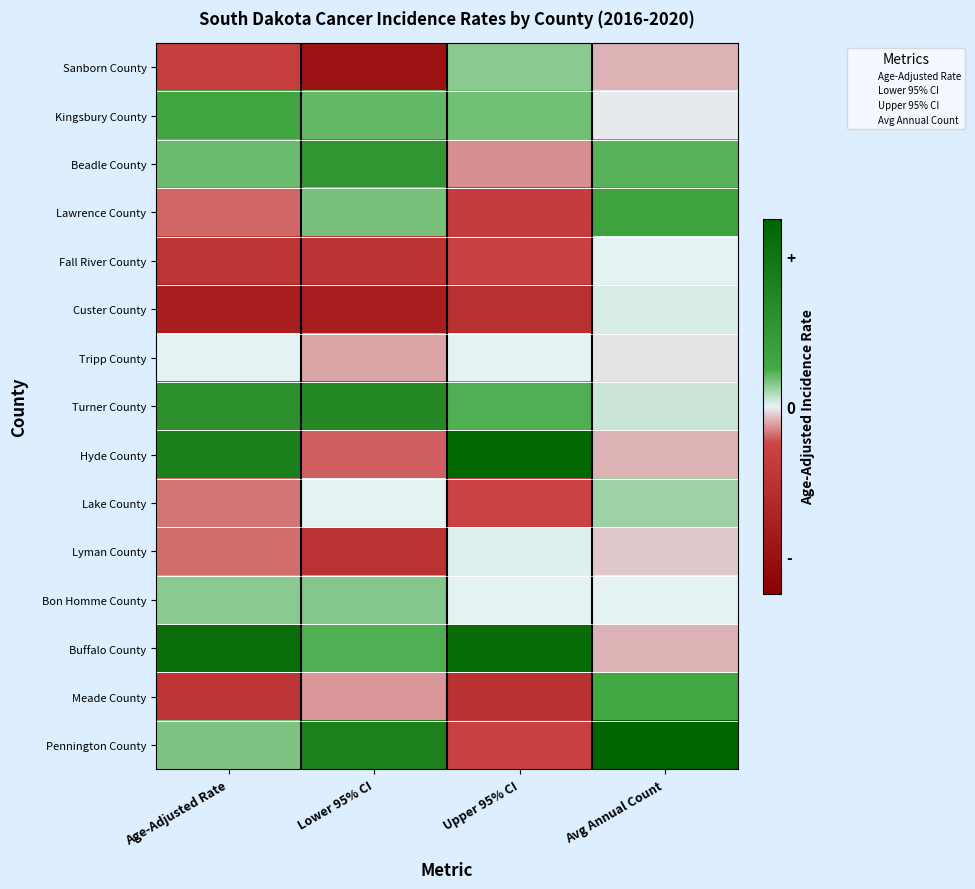

Reading left to right, list all the values displayed in this chart.

Sanborn County: Age-Adjusted Rate=-0.7	Lower 95% CI=-1.9	Upper 95% CI=0.3	Avg Annual Count=-0.2
Kingsbury County: Age-Adjusted Rate=0.6	Lower 95% CI=0.4	Upper 95% CI=0.4	Avg Annual Count=-0.0
Beadle County: Age-Adjusted Rate=0.4	Lower 95% CI=1.1	Upper 95% CI=-0.3	Avg Annual Count=0.4
Lawrence County: Age-Adjusted Rate=-0.4	Lower 95% CI=0.3	Upper 95% CI=-0.8	Avg Annual Count=0.7
Fall River County: Age-Adjusted Rate=-0.9	Lower 95% CI=-1.0	Upper 95% CI=-0.6	Avg Annual Count=0.0
Custer County: Age-Adjusted Rate=-1.6	Lower 95% CI=-1.6	Upper 95% CI=-1.1	Avg Annual Count=0.1
Tripp County: Age-Adjusted Rate=0.0	Lower 95% CI=-0.2	Upper 95% CI=0.0	Avg Annual Count=-0.1
Turner County: Age-Adjusted Rate=1.2	Lower 95% CI=1.4	Upper 95% CI=0.5	Avg Annual Count=0.1
Hyde County: Age-Adjusted Rate=1.7	Lower 95% CI=-0.4	Upper 95% CI=2.4	Avg Annual Count=-0.2
Lake County: Age-Adjusted Rate=-0.4	Lower 95% CI=0.0	Upper 95% CI=-0.5	Avg Annual Count=0.2
Lyman County: Age-Adjusted Rate=-0.4	Lower 95% CI=-1.0	Upper 95% CI=0.0	Avg Annual Count=-0.1
Bon Homme County: Age-Adjusted Rate=0.3	Lower 95% CI=0.3	Upper 95% CI=0.0	Avg Annual Count=0.0
Buffalo County: Age-Adjusted Rate=2.2	Lower 95% CI=0.5	Upper 95% CI=2.2	Avg Annual Count=-0.2
Meade County: Age-Adjusted Rate=-0.9	Lower 95% CI=-0.3	Upper 95% CI=-1.0	Avg Annual Count=0.6
Pennington County: Age-Adjusted Rate=0.3	Lower 95% CI=1.7	Upper 95% CI=-0.6	Avg Annual Count=4.0